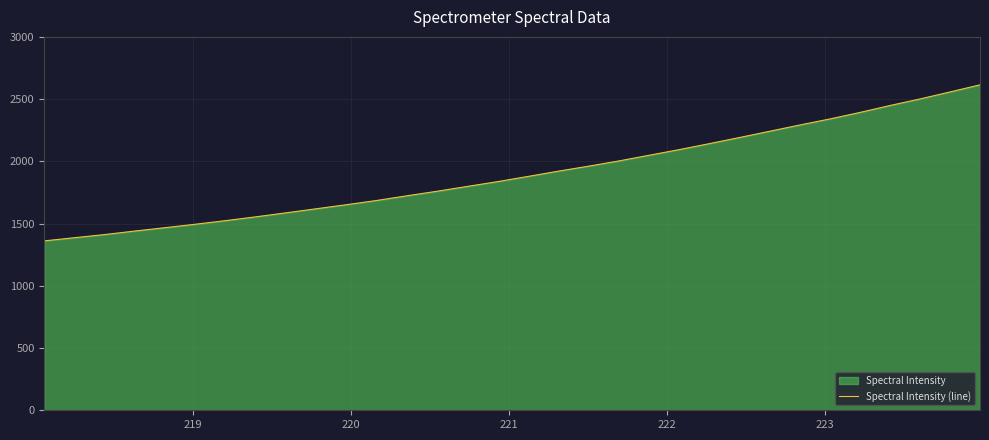

What is the difference between the maximum and minimum values?

1253.8